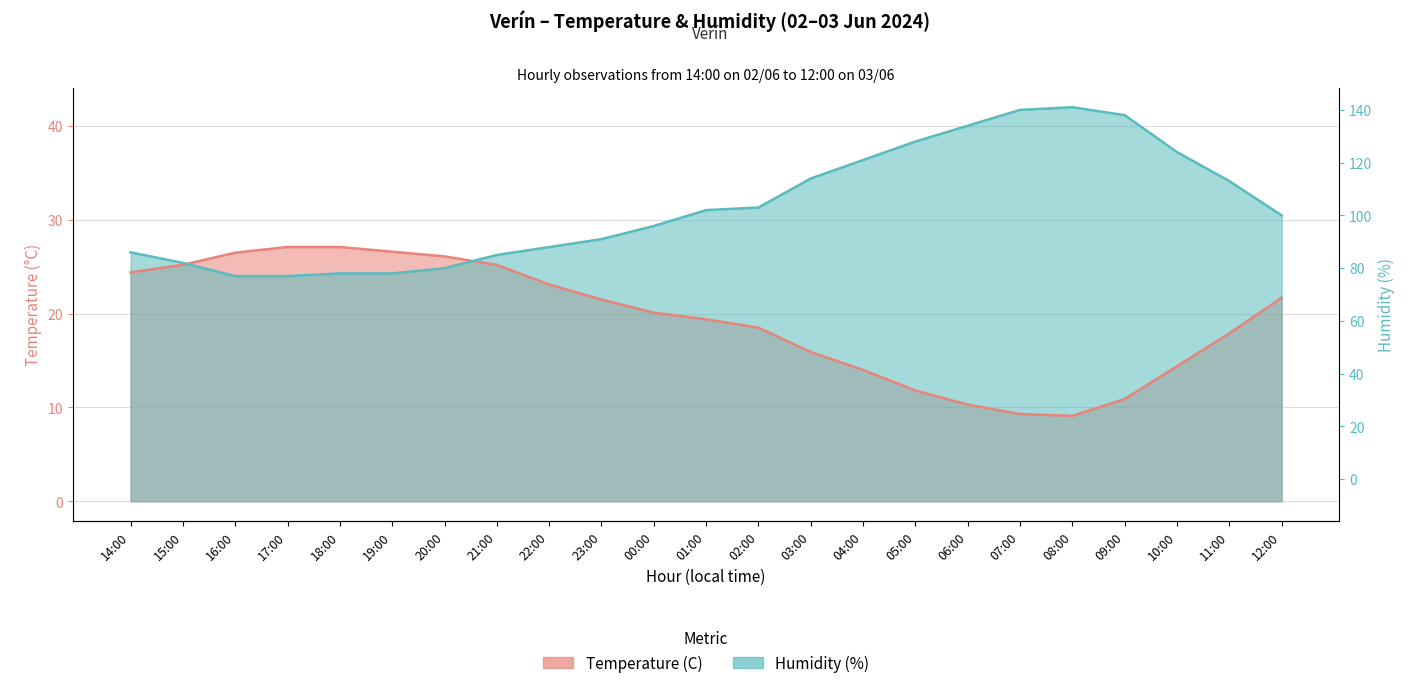

Read the Temperature (C) value at 00:00.

20.1